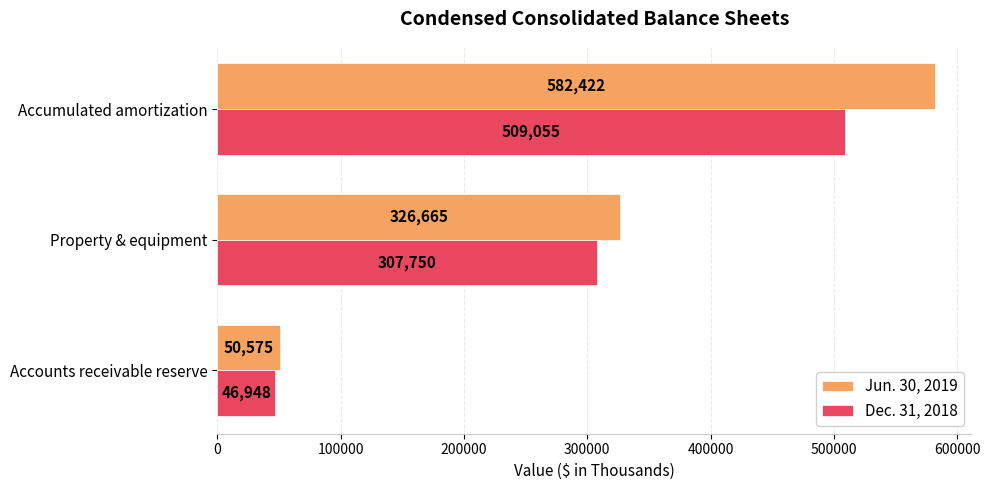

What is the smallest value displayed?

46948